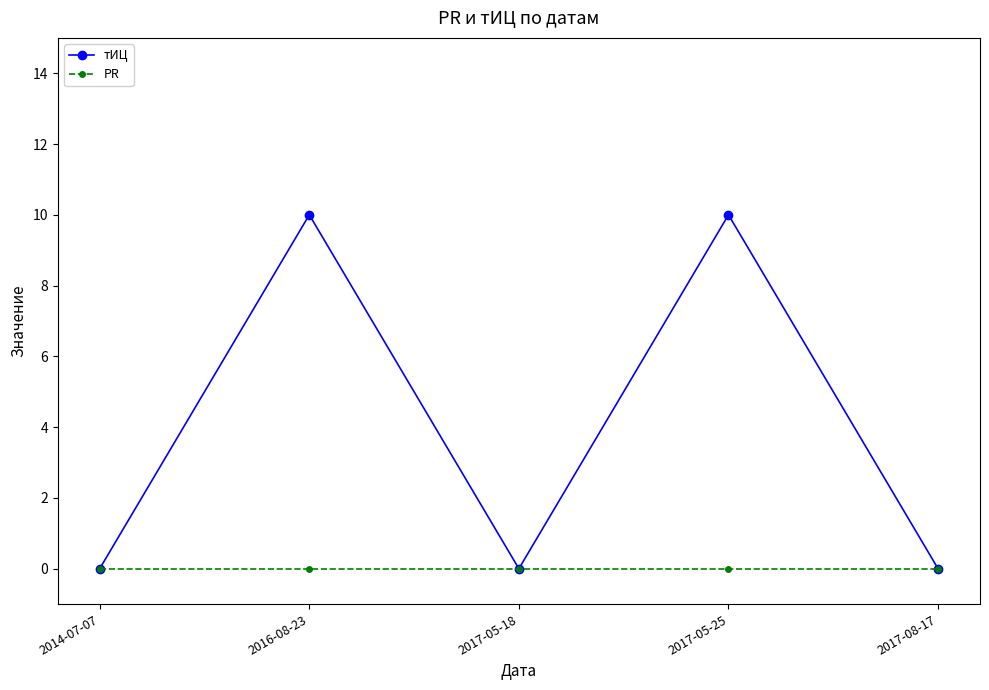

What are all the series names shown in the legend?

тИЦ, PR